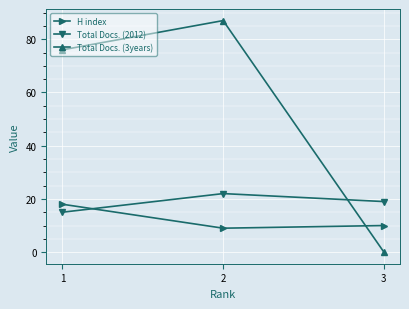

Does the chart have visible grid lines?

Yes